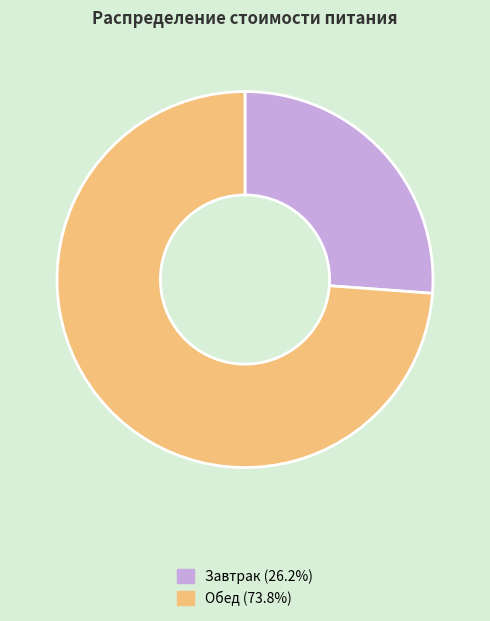

Is the sum of Обед (73.8%) and Завтрак (26.2%) greater than half?

Yes